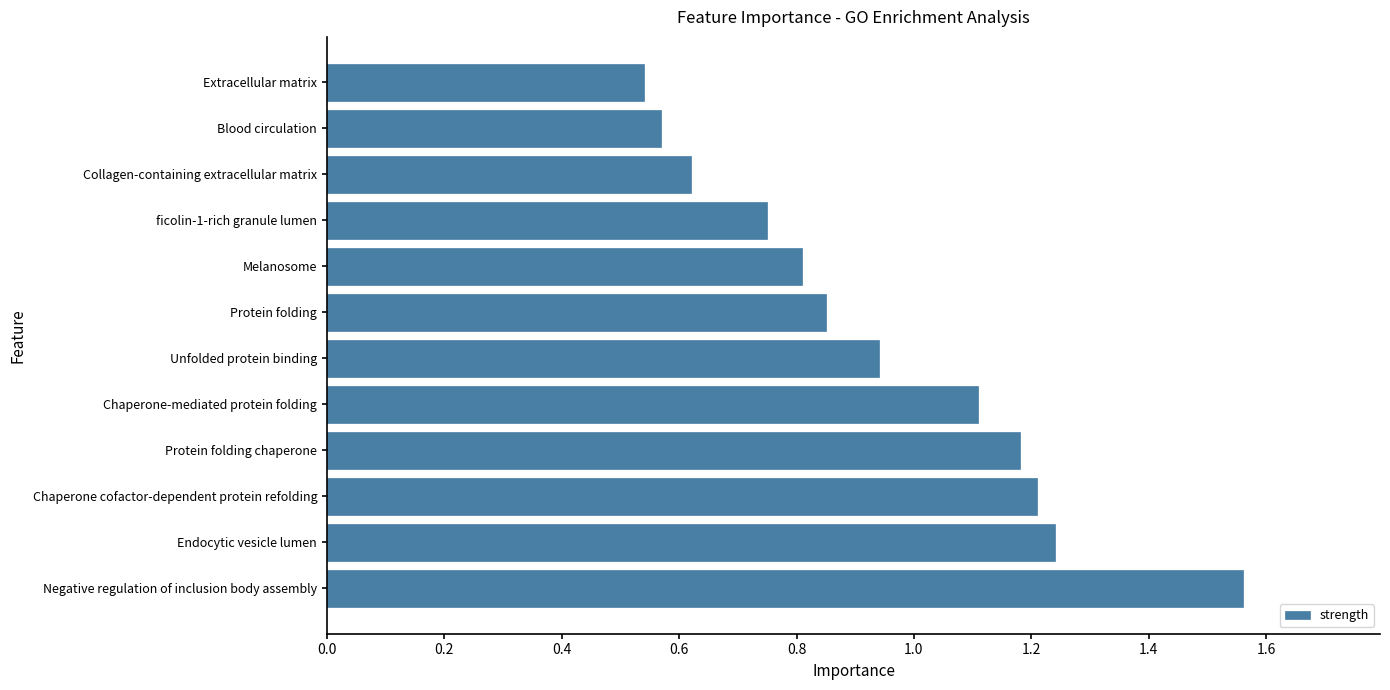

Is it true that the value at Unfolded protein binding is 0.6?

False